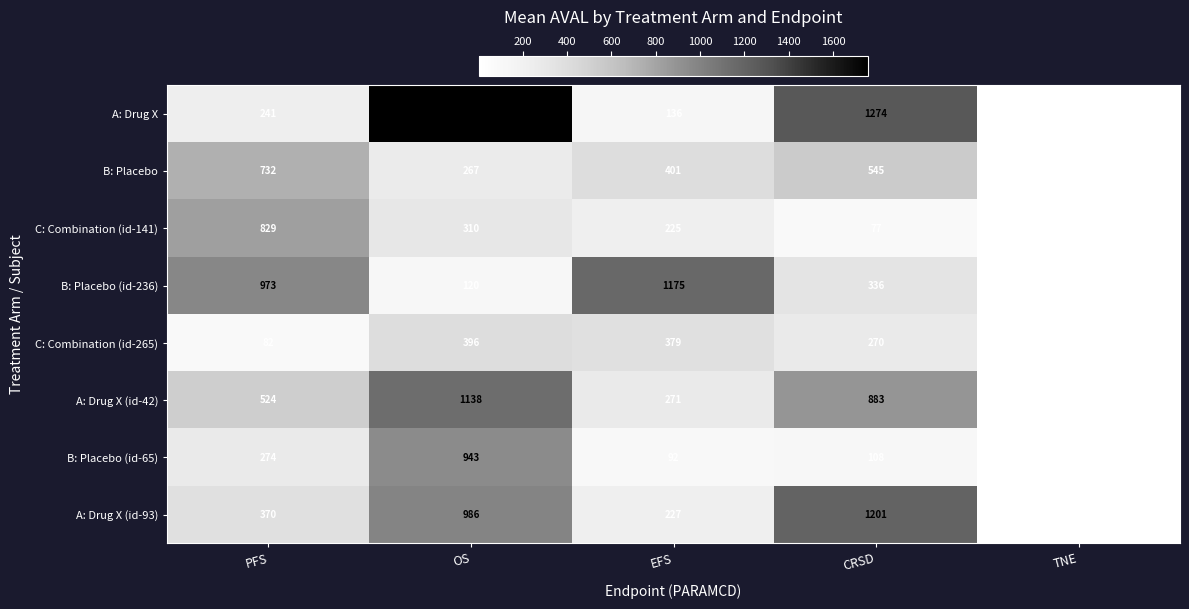

What is the total value across all series at PFS?

4025